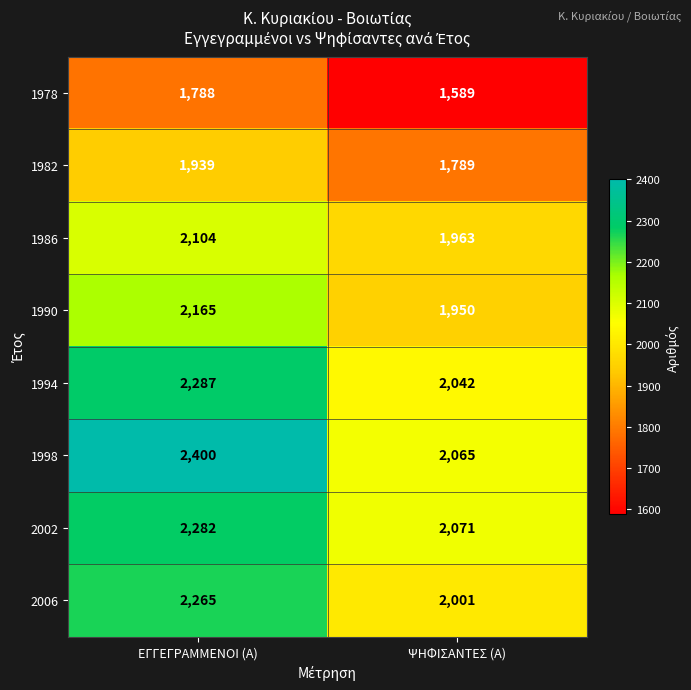

Count the number of data series in this chart.

8